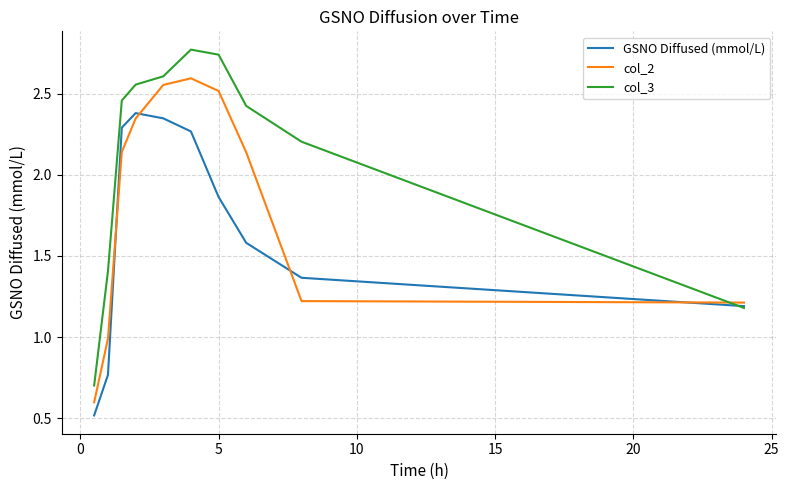

Which series has the widest spread of values?

col_3